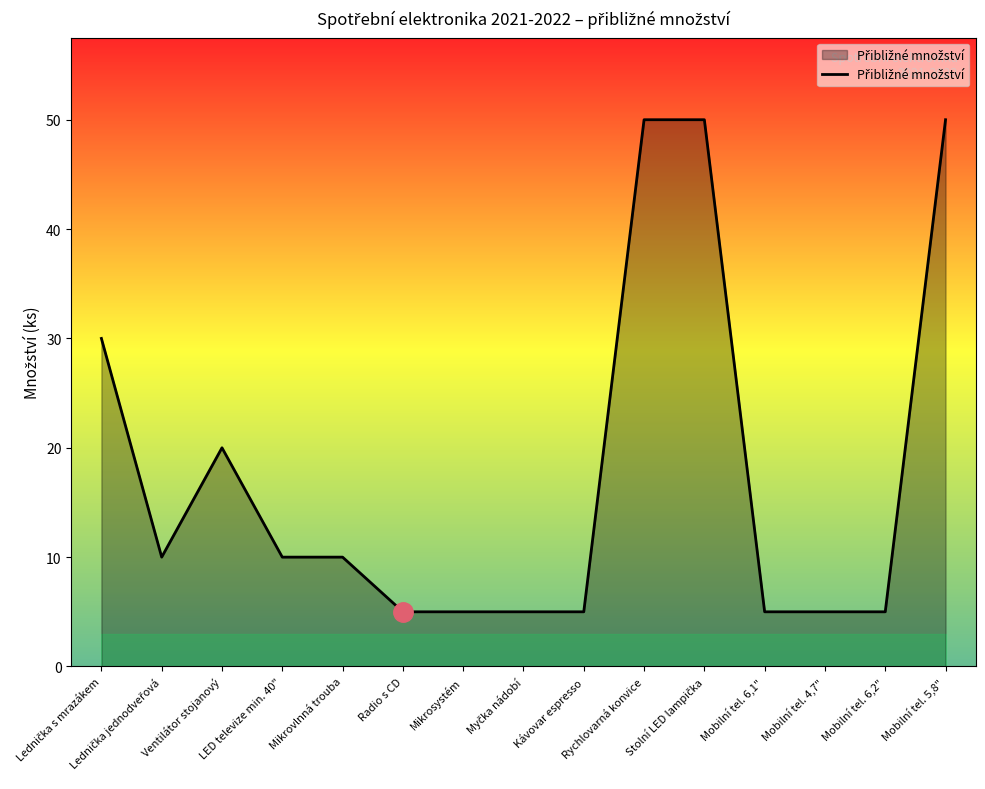

What is the difference between the maximum and minimum values?

45